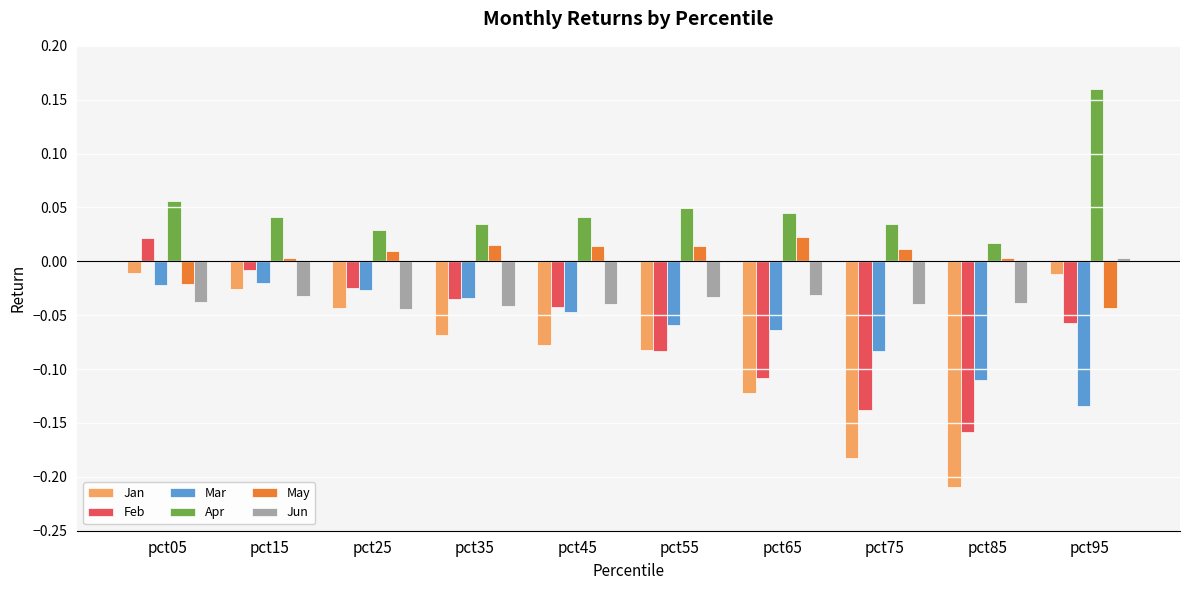

At which label is Jun closest to 0?

pct95